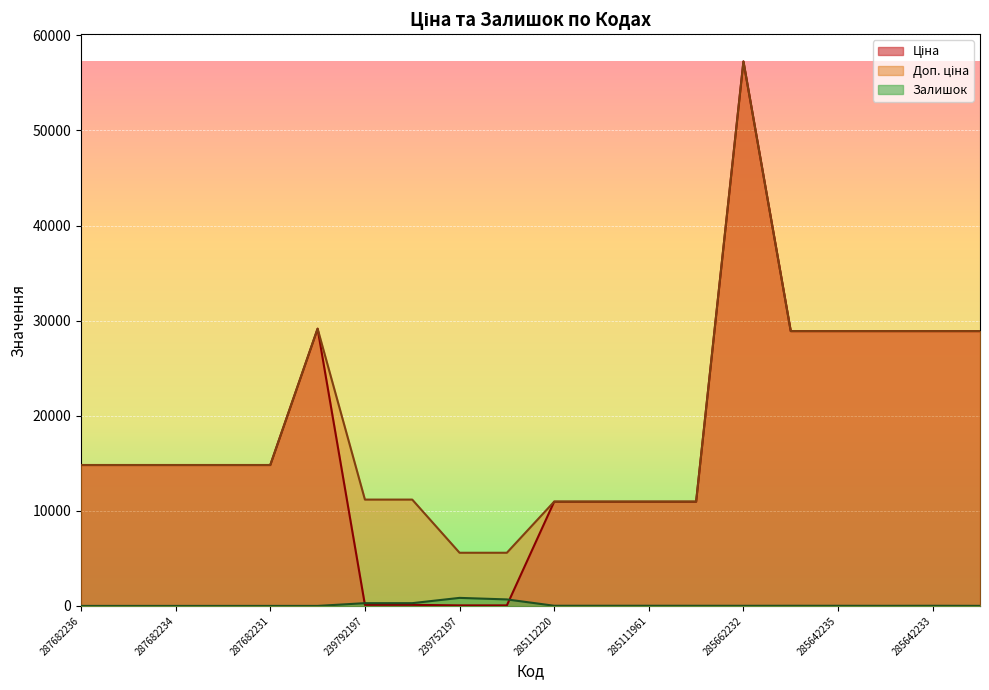

Rank the series by their maximum value, from highest to lowest.

Ціна, Доп. ціна, Залишок